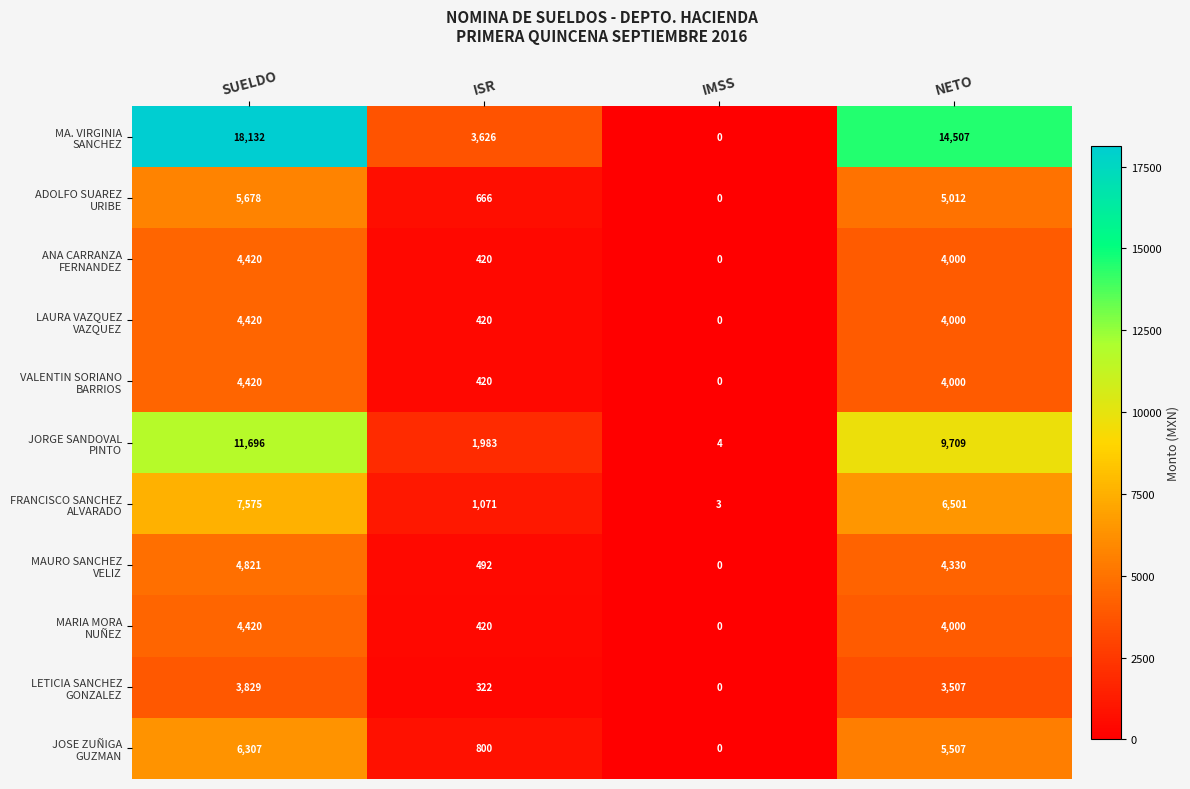

At which category does the chart reach its minimum across all series?

IMSS